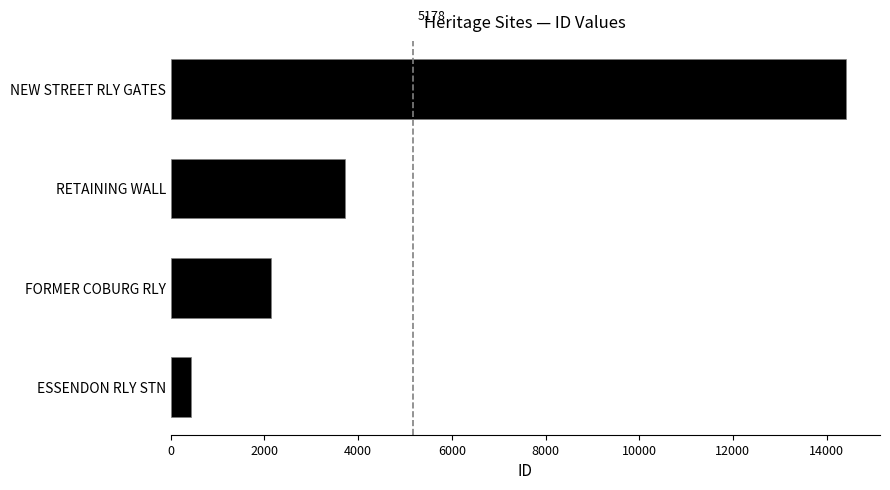

How many data points are less than 3722?

2